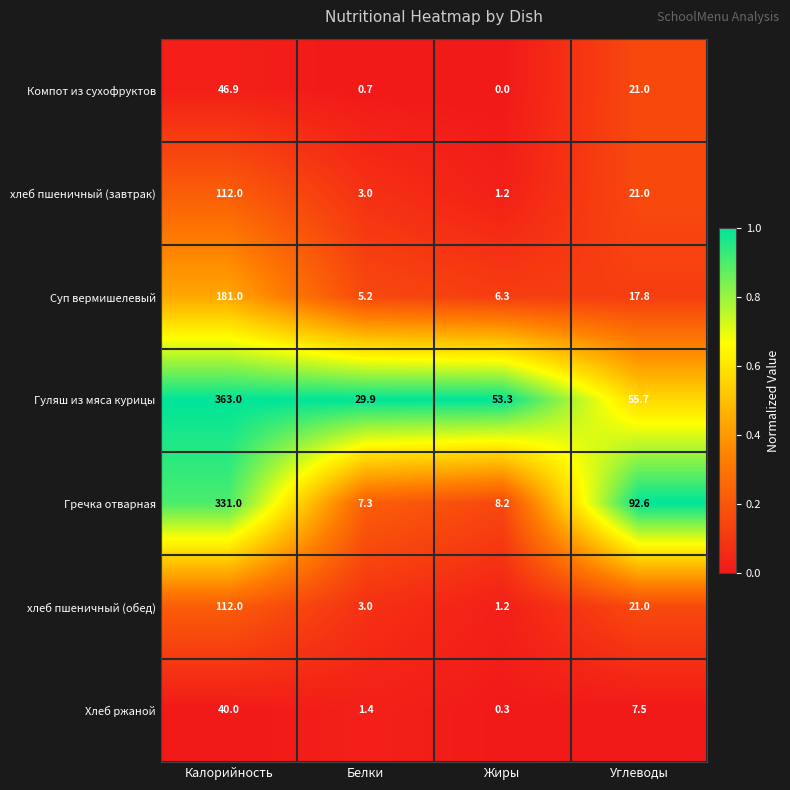

Reading left to right, what are all the values shown in this chart?

Компот из сухофруктов: Калорийность=46.9	Белки=0.7	Жиры=0.0	Углеводы=21.0
хлеб пшеничный (завтрак): Калорийность=112.0	Белки=3.0	Жиры=1.2	Углеводы=21.0
Суп вермишелевый: Калорийность=181.0	Белки=5.2	Жиры=6.3	Углеводы=17.8
Гуляш из мяса курицы: Калорийность=363.0	Белки=29.9	Жиры=53.3	Углеводы=55.7
Гречка отварная: Калорийность=331.0	Белки=7.3	Жиры=8.2	Углеводы=92.6
хлеб пшеничный (обед): Калорийность=112.0	Белки=3.0	Жиры=1.2	Углеводы=21.0
Хлеб ржаной: Калорийность=40.0	Белки=1.4	Жиры=0.3	Углеводы=7.5